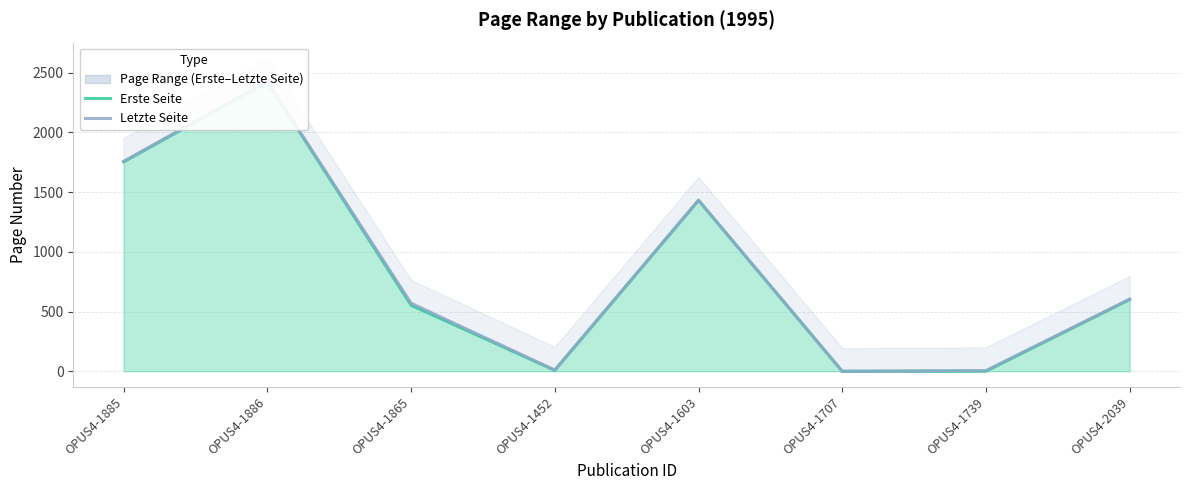

True or false: Letzte Seite and Erste Seite cross at least once.

False